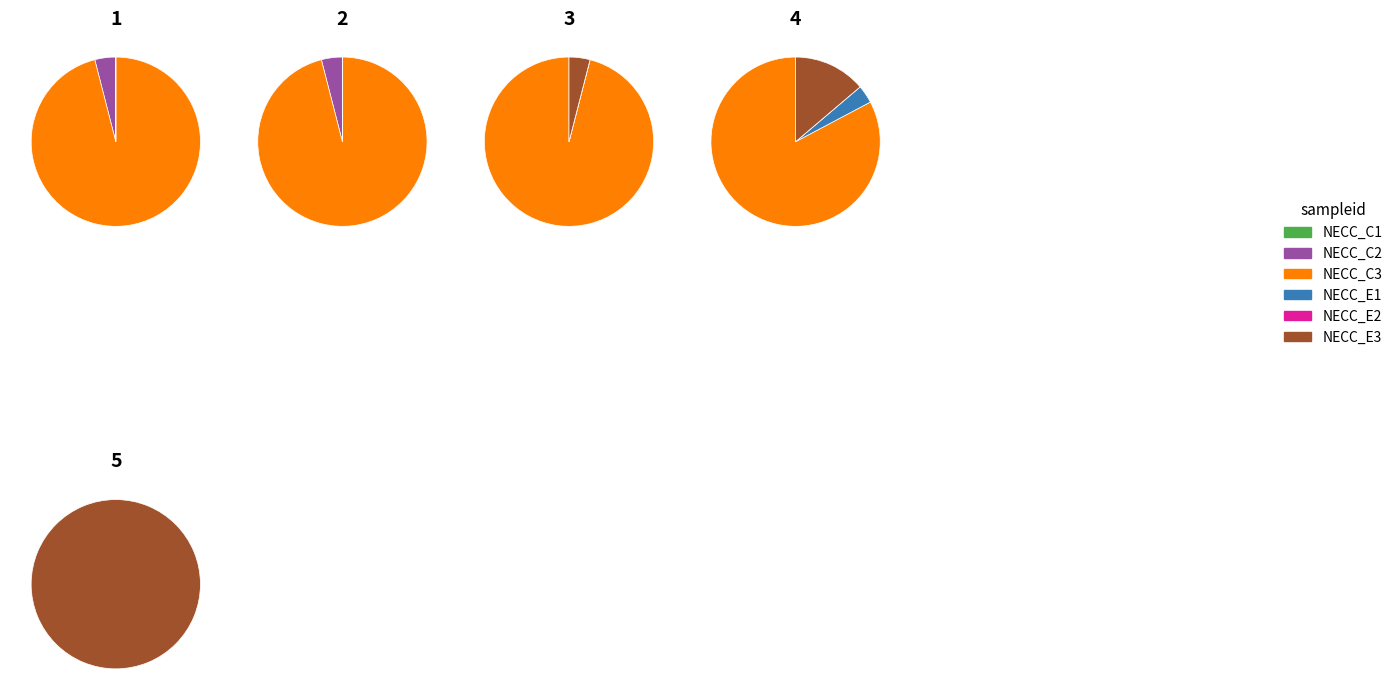

To the nearest percent, what is the average slice percentage?

17%